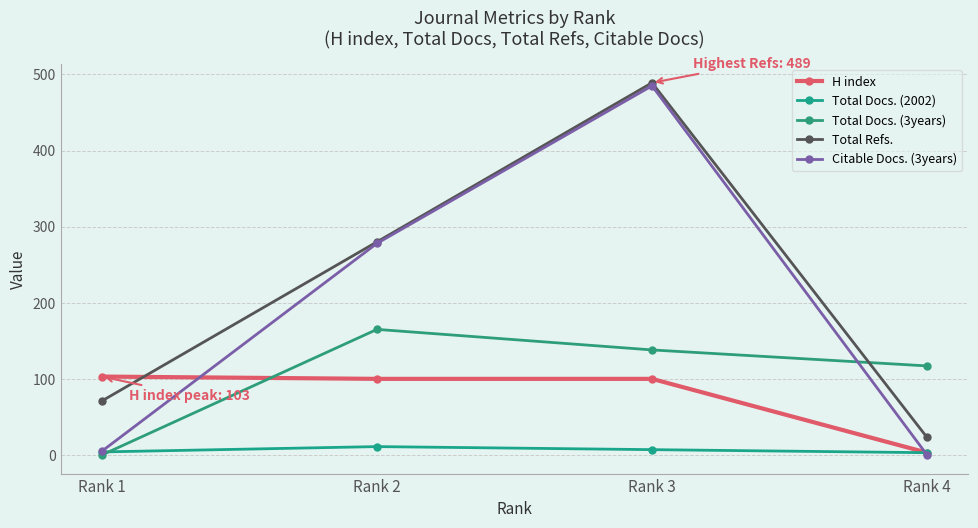

How many series are shown in this chart?

5